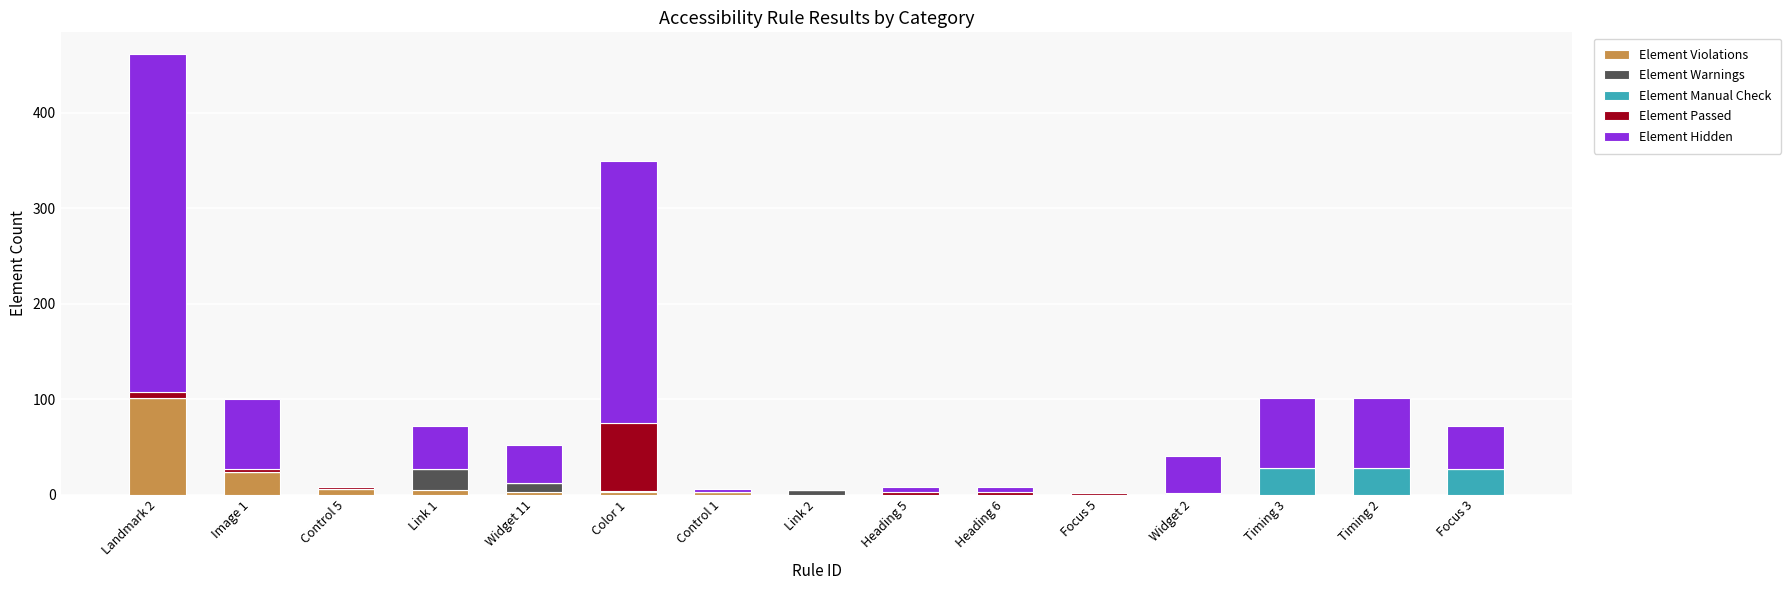

At which label is Element Violations closest to 50?

Image 1